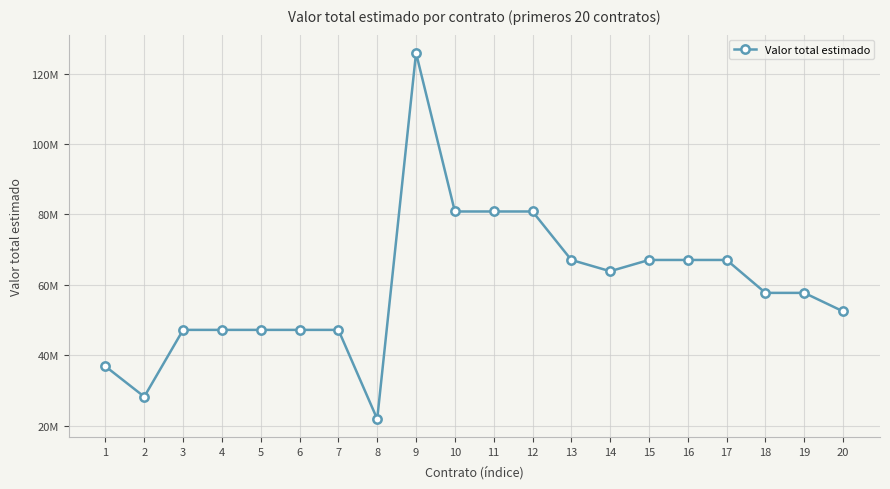

The chart shows a value of 66343958 at 7. True or false?

False